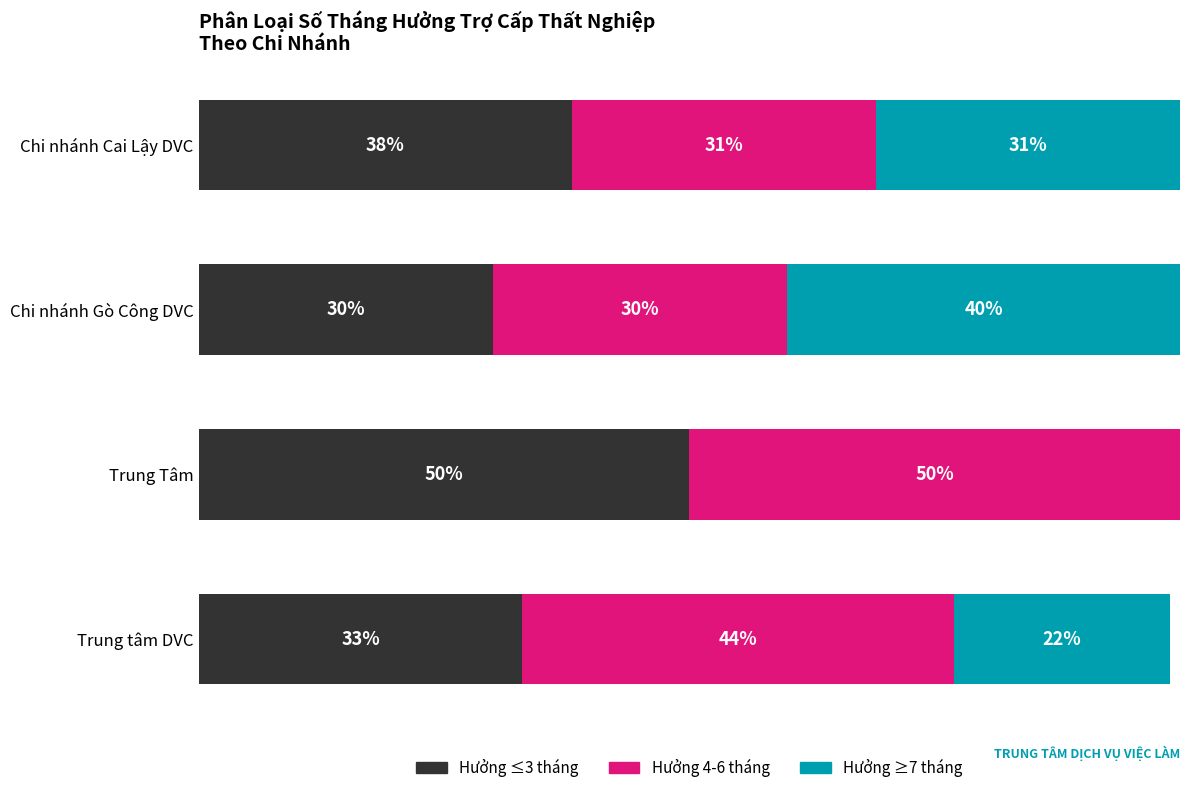

Where is Hưởng ≤3 tháng nearest to the value 40?

Chi nhánh Cai Lậy DVC